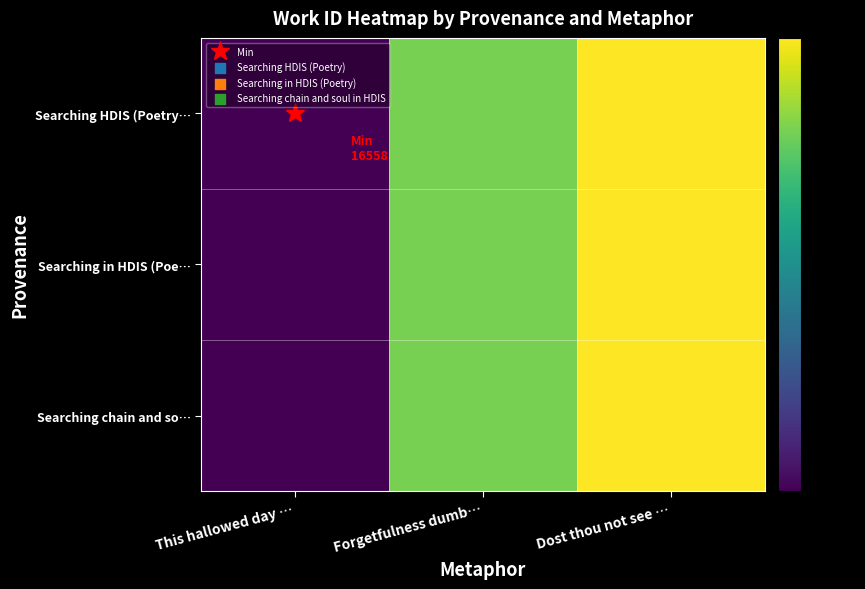

Reading left to right, transcribe all the data shown in this chart.

Searching HDIS (Poetry…: This hallowed day …=16558	Forgetfulness dumb…=18859	Dost thou not see …=19448
Searching in HDIS (Poe…: This hallowed day …=16558	Forgetfulness dumb…=18859	Dost thou not see …=19448
Searching chain and so…: This hallowed day …=16558	Forgetfulness dumb…=18859	Dost thou not see …=19448